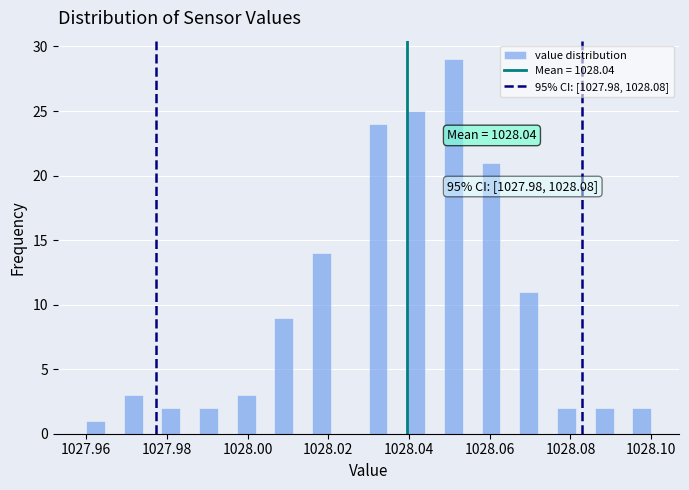

Around what value on the x-axis is the tallest bar? Give the approximate position of its centre, as read against the axis.

1028.052